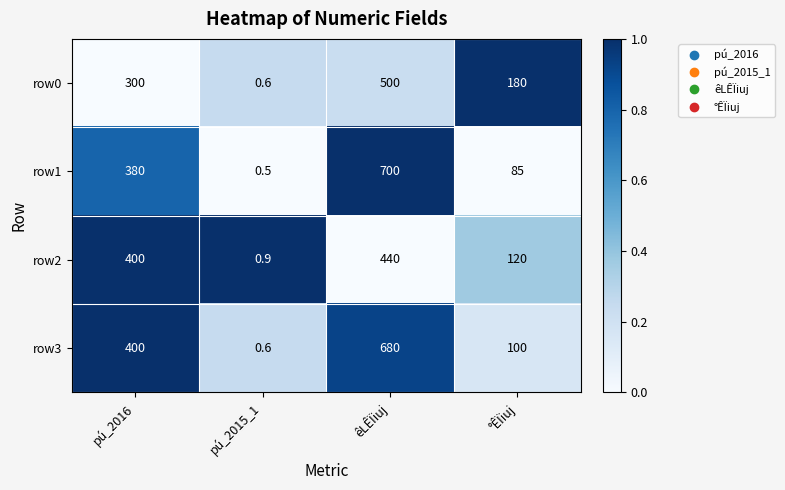

Rank the series by their maximum value, from highest to lowest.

row1, row3, row0, row2